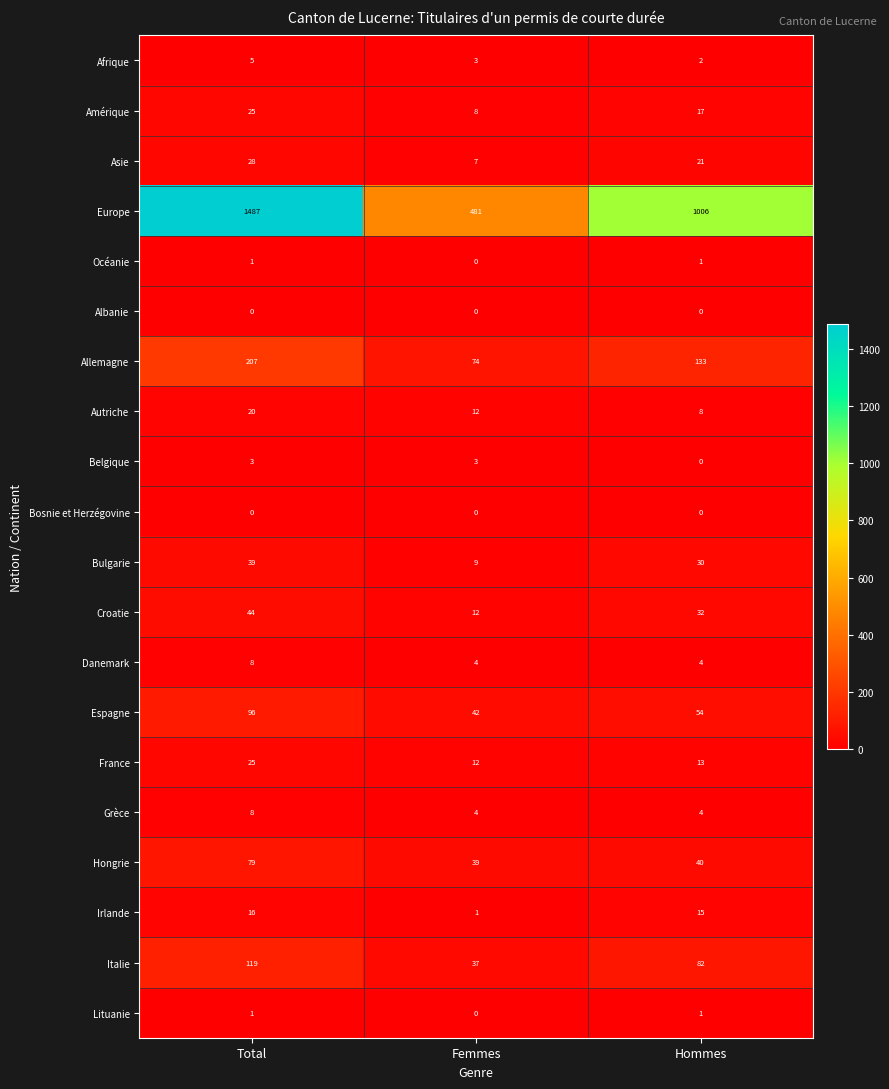

How many Amérique values are between 8 and 25?

3